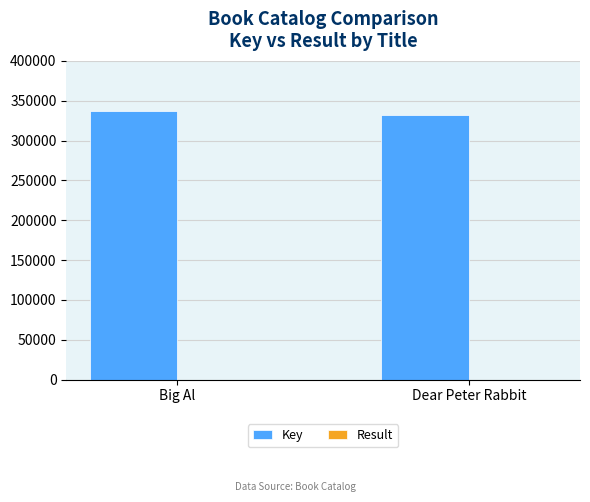

Which series has the largest total across all categories?

Key